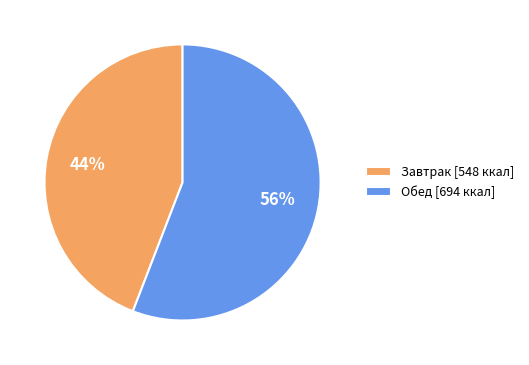

What percentage is the Обед slice, to the nearest percent?

56%